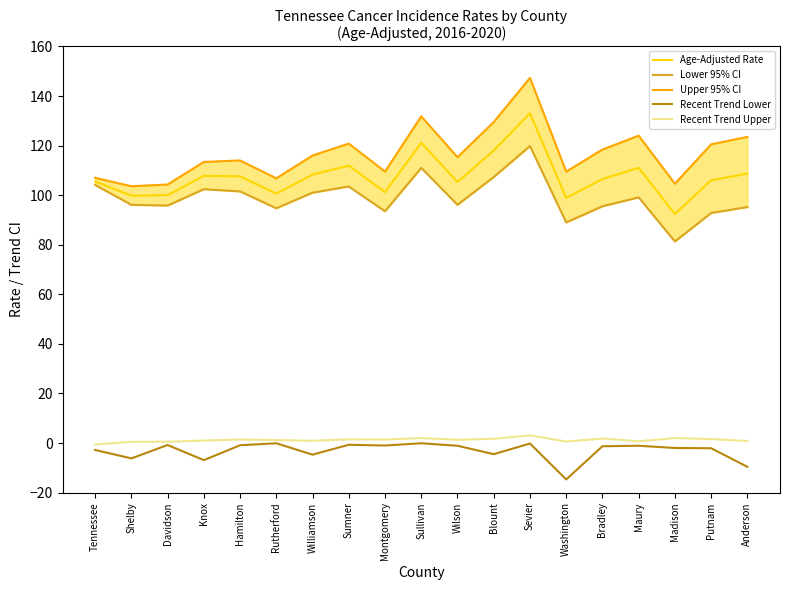

Reading right to left, transcribe all the data shown in this chart.

Age-Adjusted Rate: Anderson=108.7	Putnam=106.0	Madison=92.4	Maury=111.0	Bradley=106.5	Washington=98.9	Sevier=133.0	Blount=118.0	Wilson=105.3	Sullivan=121.1	Montgomery=101.2	Sumner=111.9	Williamson=108.3	Rutherford=100.6	Hamilton=107.6	Knox=107.8	Davidson=100.0	Shelby=99.8	Tennessee=105.5
Lower 95% CI: Anderson=95.2	Putnam=92.8	Madison=81.3	Maury=99.1	Bradley=95.5	Washington=89.0	Sevier=119.8	Blount=107.3	Wilson=96.1	Sullivan=111.0	Montgomery=93.5	Sumner=103.5	Williamson=101.0	Rutherford=94.7	Hamilton=101.5	Knox=102.4	Davidson=95.8	Shelby=96.1	Tennessee=104.1
Upper 95% CI: Anderson=123.5	Putnam=120.5	Madison=104.6	Maury=124.0	Bradley=118.4	Washington=109.5	Sevier=147.3	Blount=129.5	Wilson=115.3	Sullivan=131.8	Montgomery=109.5	Sumner=120.8	Williamson=116.0	Rutherford=106.8	Hamilton=114.0	Knox=113.4	Davidson=104.3	Shelby=103.6	Tennessee=107.0
Recent Trend Lower: Anderson=-9.6	Putnam=-2.1	Madison=-2.0	Maury=-1.1	Bradley=-1.3	Washington=-14.7	Sevier=-0.2	Blount=-4.5	Wilson=-1.1	Sullivan=-0.1	Montgomery=-1.0	Sumner=-0.7	Williamson=-4.7	Rutherford=-0.1	Hamilton=-0.9	Knox=-6.9	Davidson=-0.8	Shelby=-6.2	Tennessee=-2.8
Recent Trend Upper: Anderson=0.8	Putnam=1.6	Madison=2.0	Maury=0.7	Bradley=1.8	Washington=0.6	Sevier=3.1	Blount=1.7	Wilson=1.3	Sullivan=2.0	Montgomery=1.4	Sumner=1.5	Williamson=0.9	Rutherford=1.2	Hamilton=1.4	Knox=1.0	Davidson=0.5	Shelby=0.5	Tennessee=-0.6